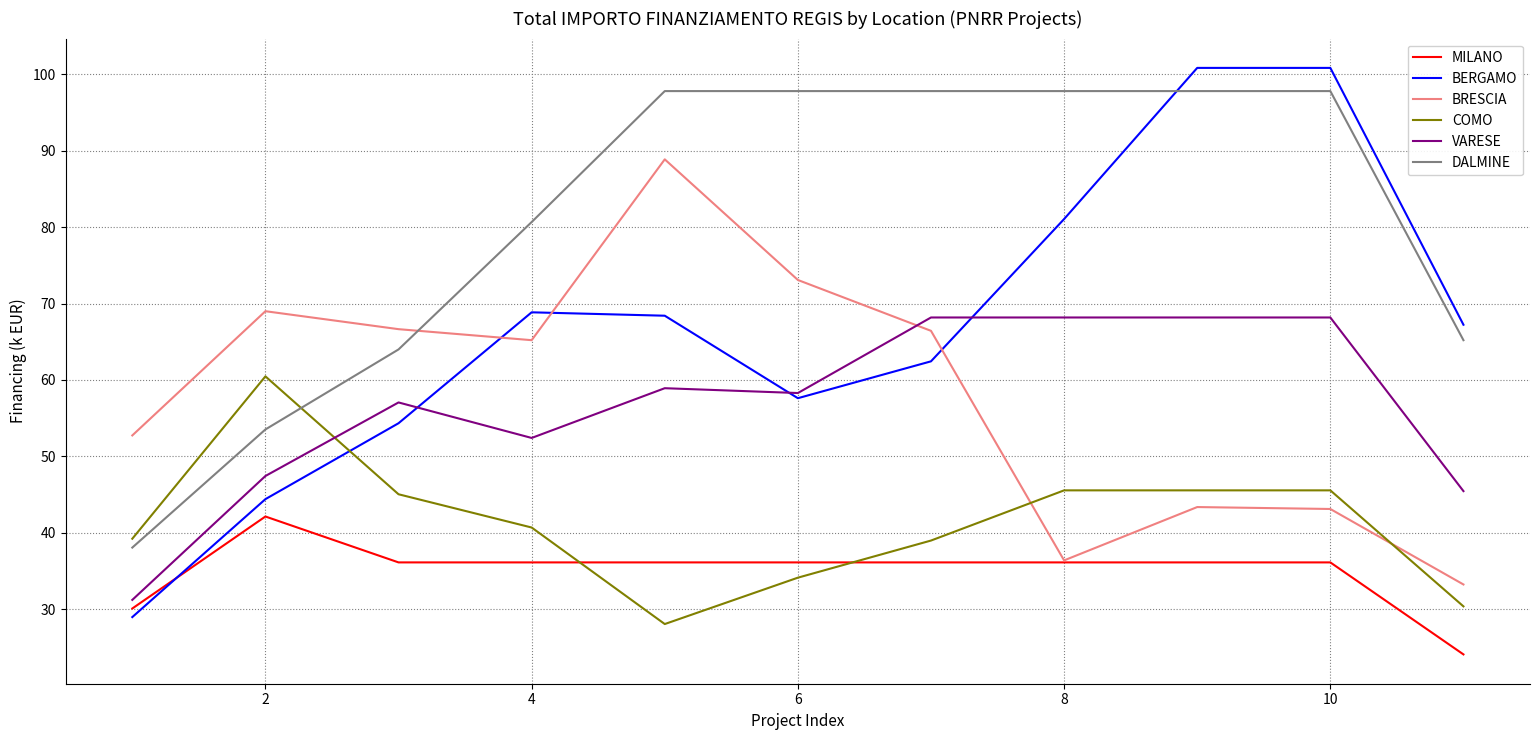

Which series has the largest total across all categories?

DALMINE